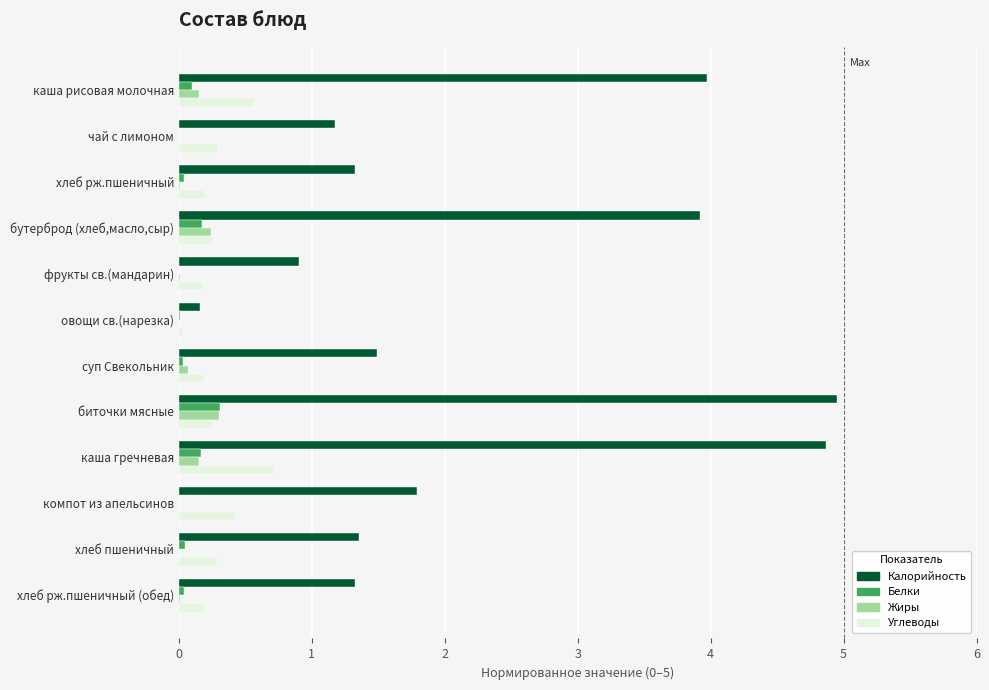

What are all the series names shown in the legend?

Калорийность, Белки, Жиры, Углеводы